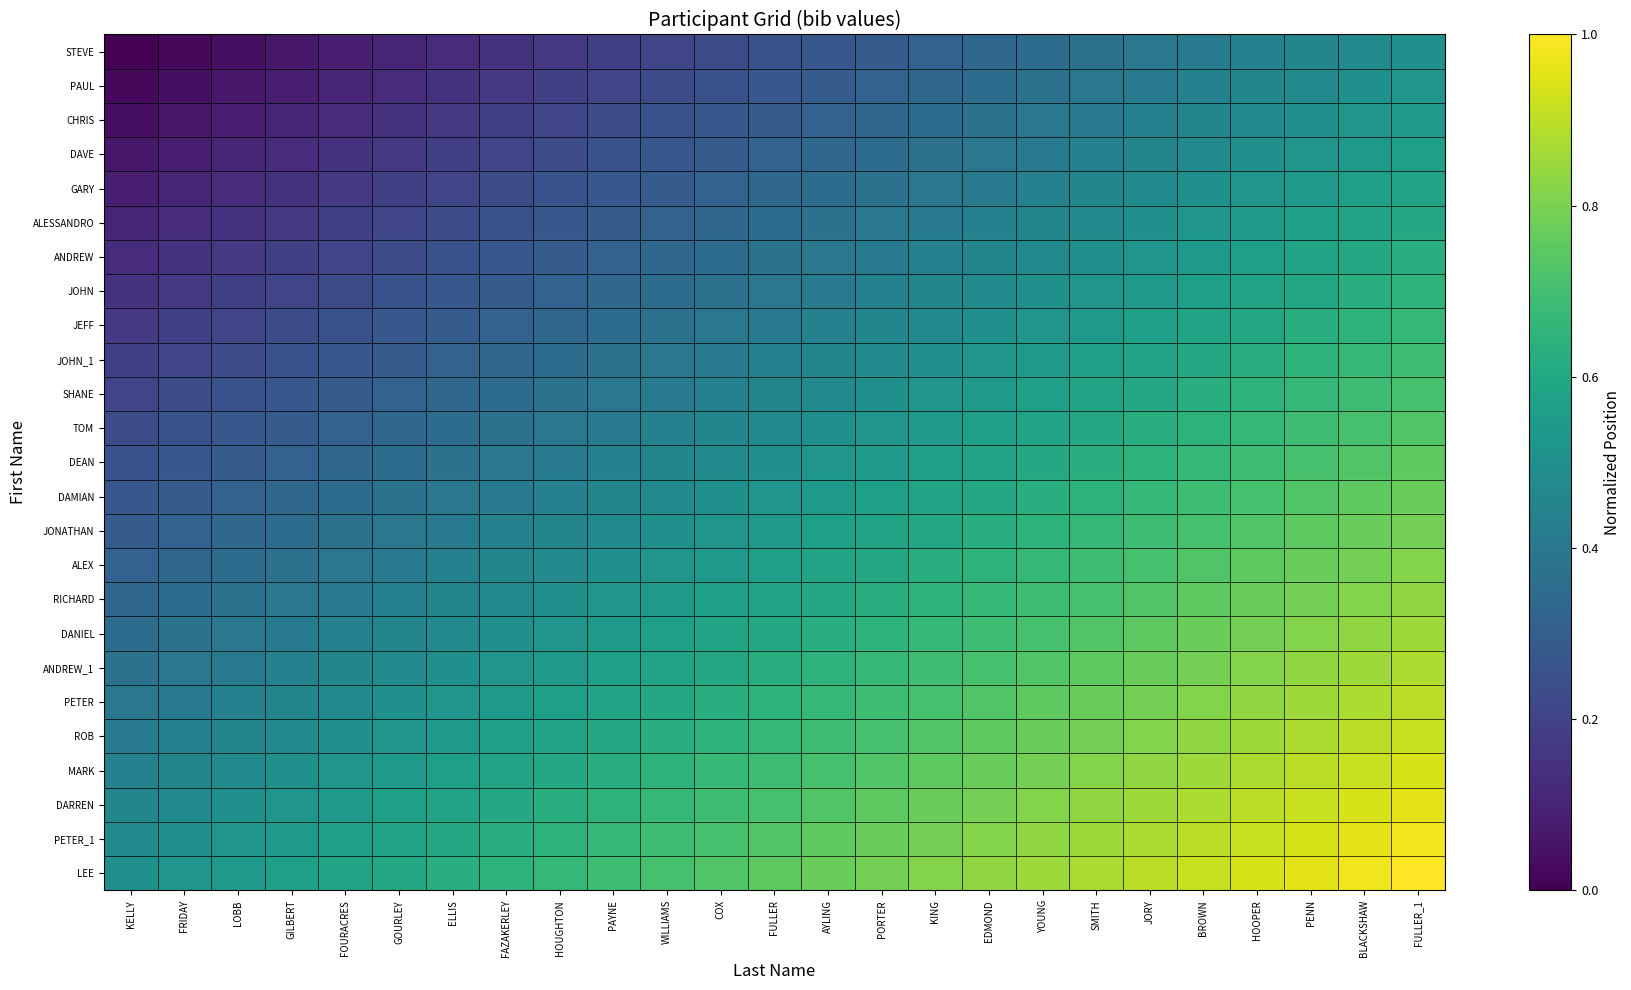

List the series in order of their peak value, highest first.

LEE, PETER_1, DARREN, MARK, ROB, PETER, ANDREW_1, DANIEL, RICHARD, ALEX, JONATHAN, DAMIAN, DEAN, TOM, SHANE, JOHN_1, JEFF, JOHN, ANDREW, ALESSANDRO, GARY, DAVE, CHRIS, PAUL, STEVE